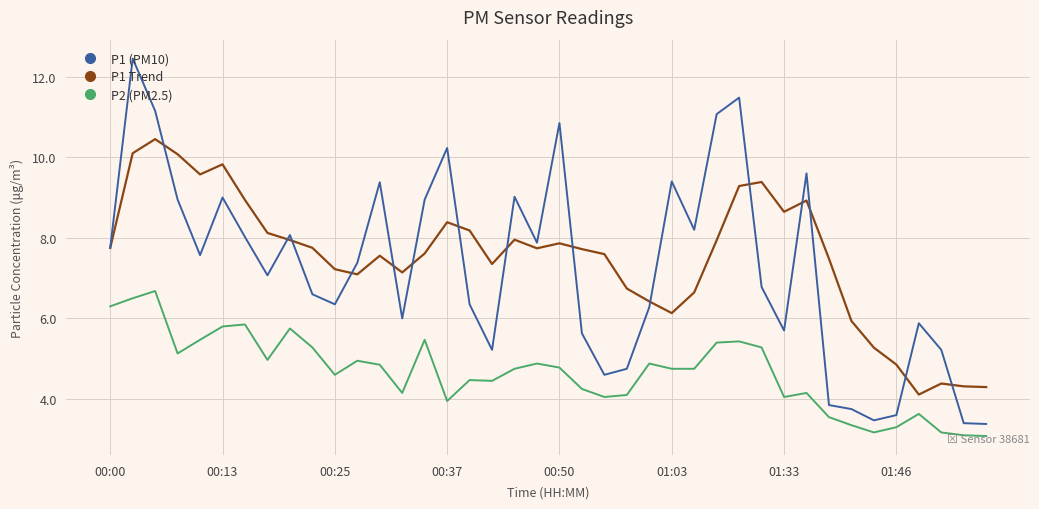

What is the lowest value of the P1 Trend series?

4.1